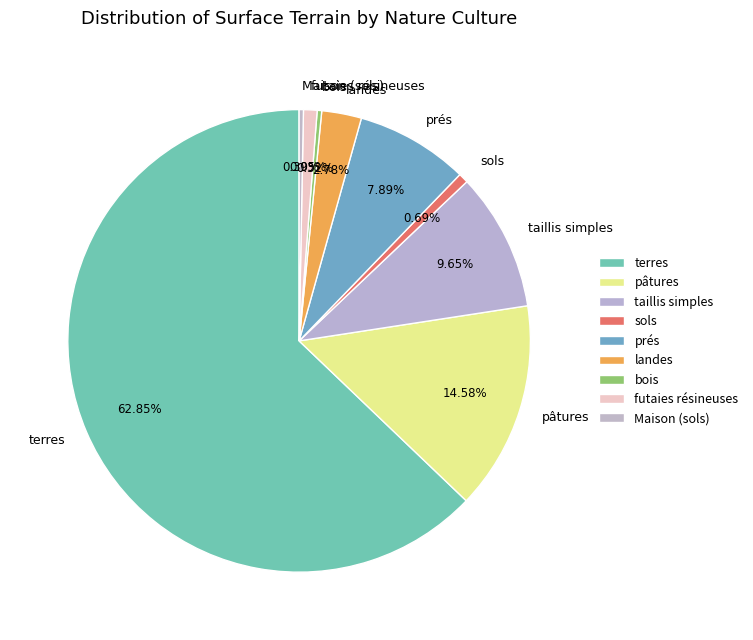

To the nearest percent, what is the difference between the largest and smallest slice percentages?

63%